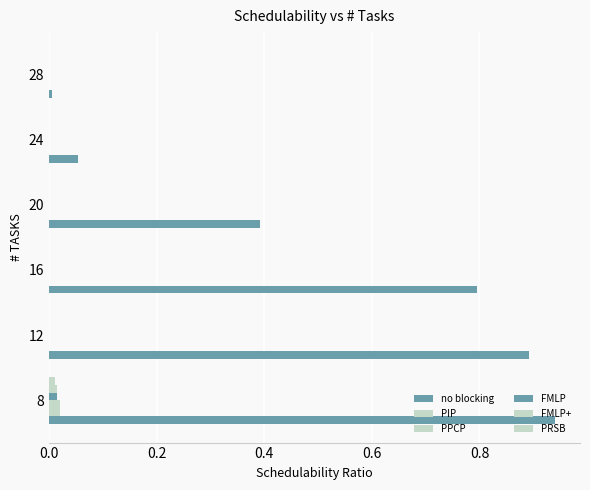

Count the number of data series in this chart.

6